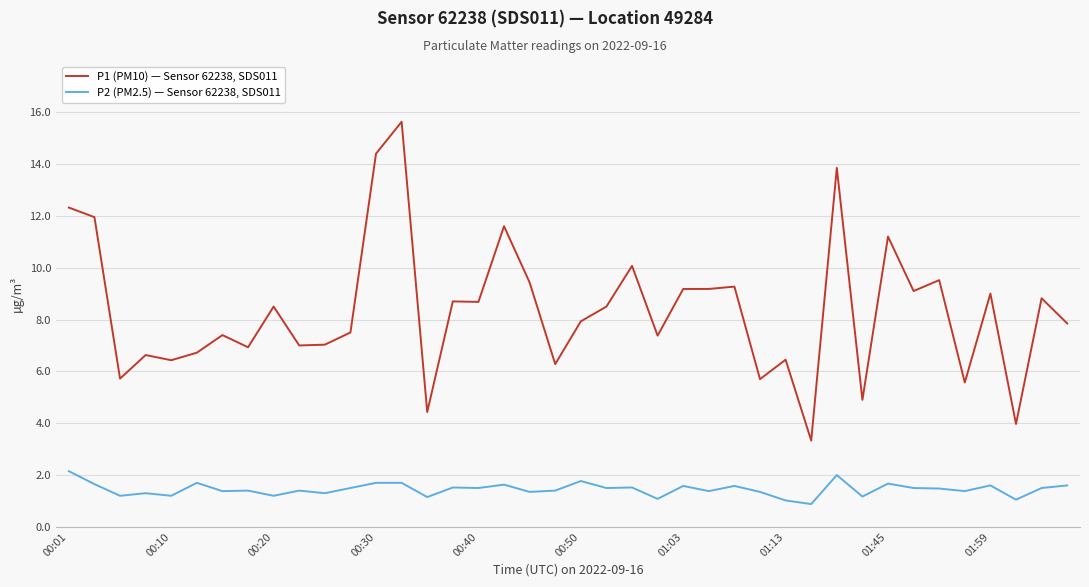

What is the maximum value for P1 (PM10) — Sensor 62238, SDS011?

15.6